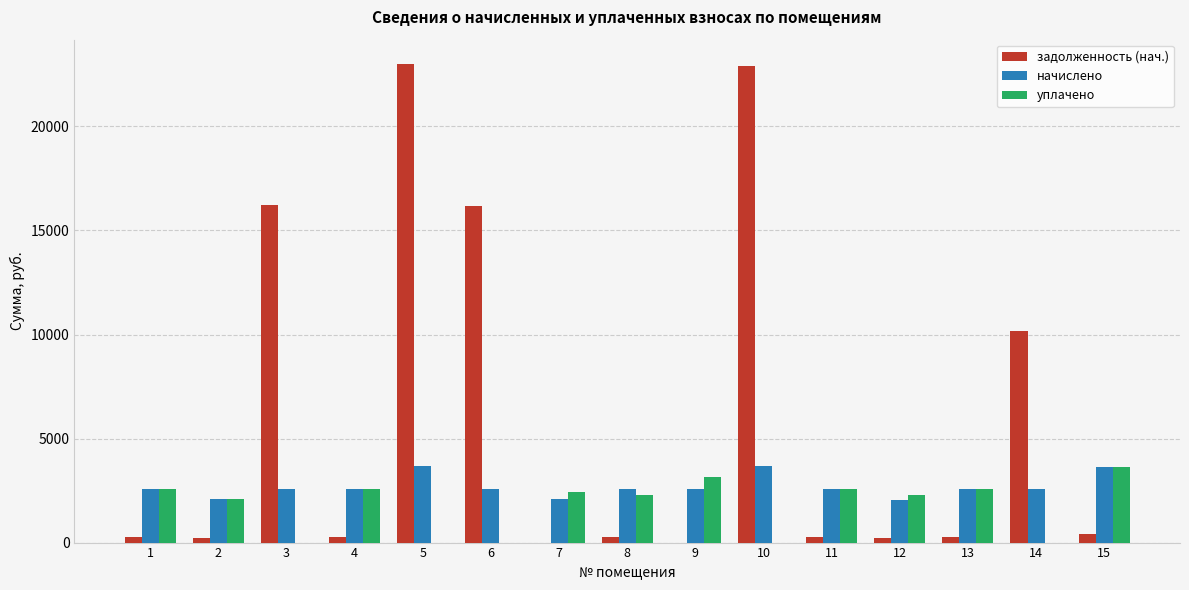

Which series changed the most between 5 and 11?

задолженность (нач.)